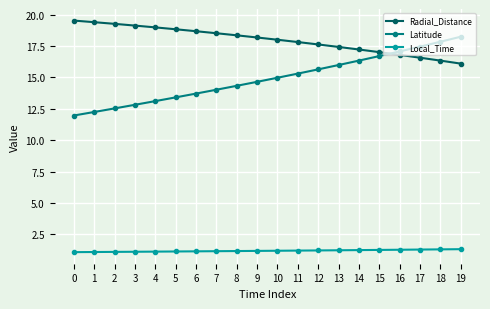

True or false: Local_Time and Latitude intersect in this chart.

False